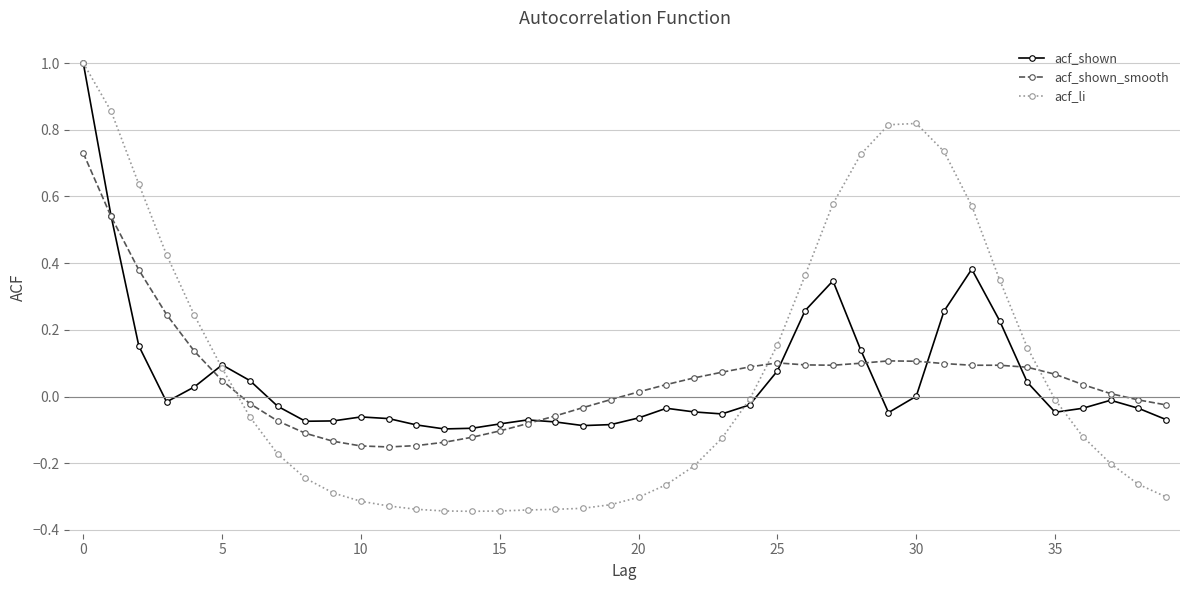

In acf_shown, how many points are higher than both neighbors (excluding endpoints)?

7